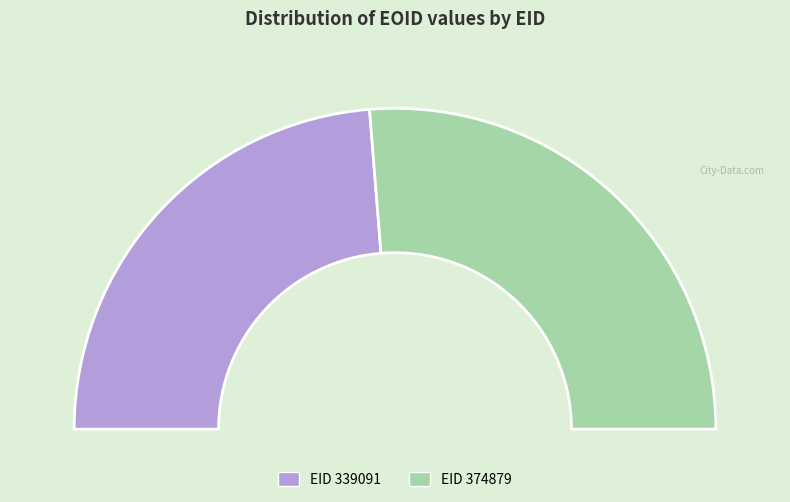

Which slice represents more than half of the pie?

374879